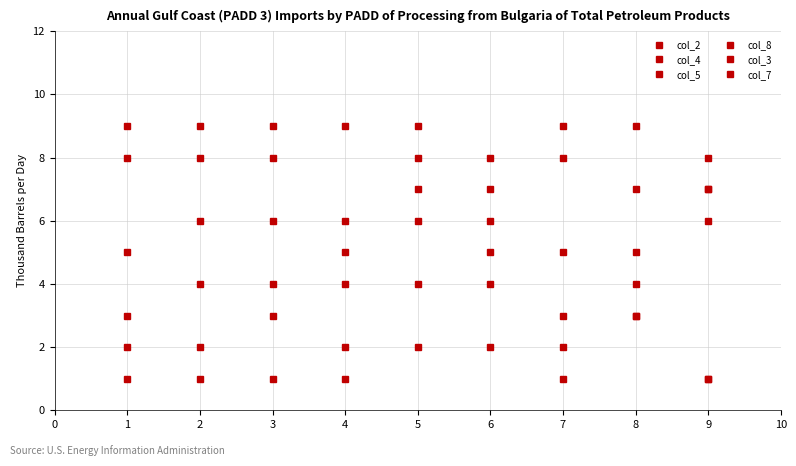

How many data points in col_7 are less than 5?

4